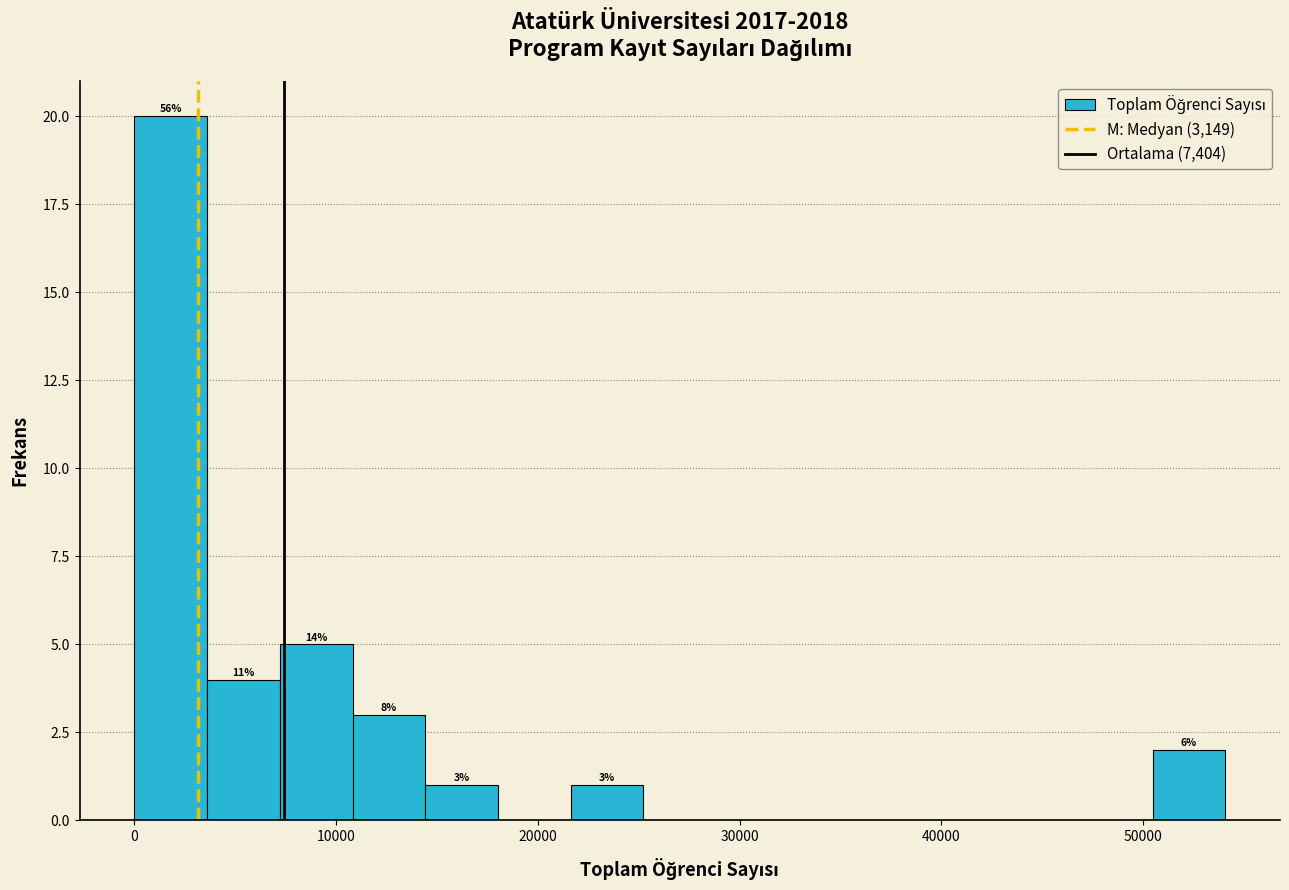

Read against the x-axis, roughly where is the centre of the tallest bar?

2000